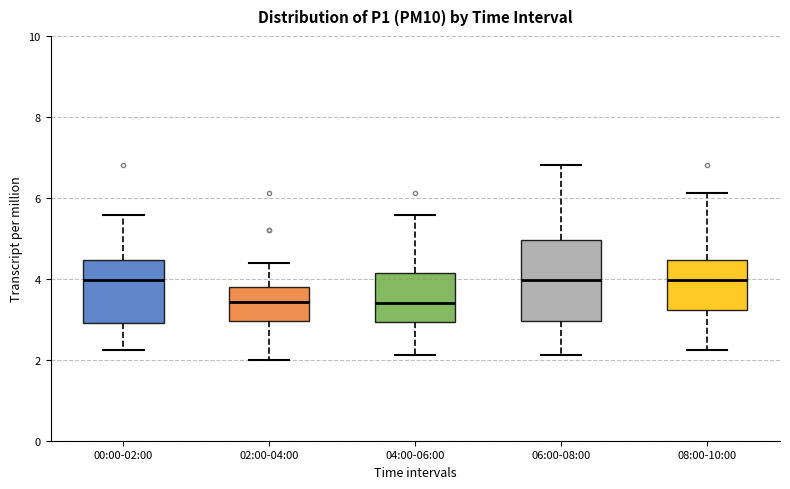

Reading left to right, read every box against the y-axis: the position of its median line, the range the box covers, and the ends of its whiskers. The values are not printed on the chart, so give them approximately, as read against the axis.

00:00-02:00: median 4.0, box 3.0 to 4.4, whiskers 2.2 to 5.6
02:00-04:00: median 3.4, box 3.0 to 3.8, whiskers 2.0 to 4.4
04:00-06:00: median 3.4, box 3.0 to 4.2, whiskers 2.2 to 5.6
06:00-08:00: median 4.0, box 3.0 to 5.0, whiskers 2.2 to 6.8
08:00-10:00: median 4.0, box 3.2 to 4.4, whiskers 2.2 to 6.2